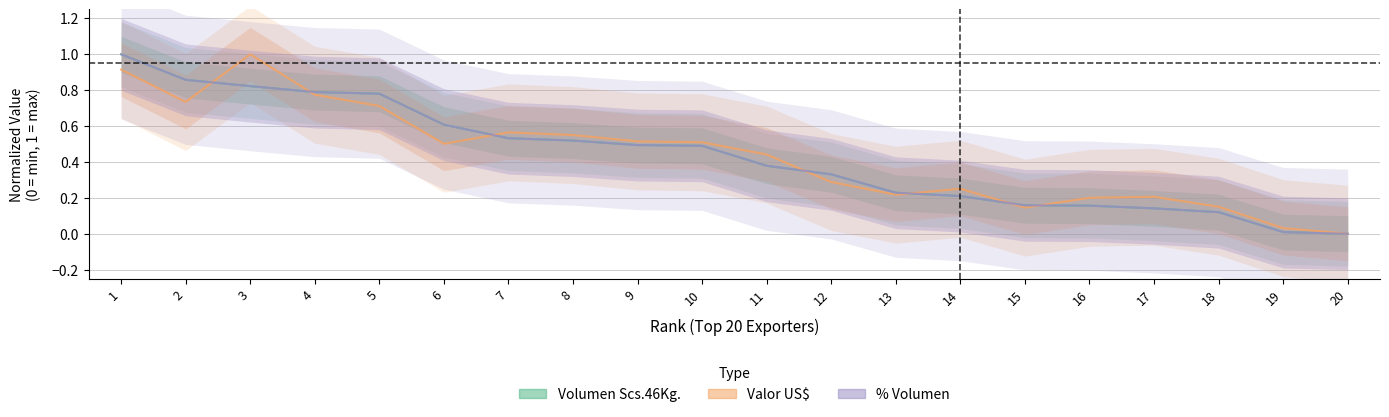

True or false: Volumen Scs.46Kg. has more than 1 points higher than both neighbors.

False